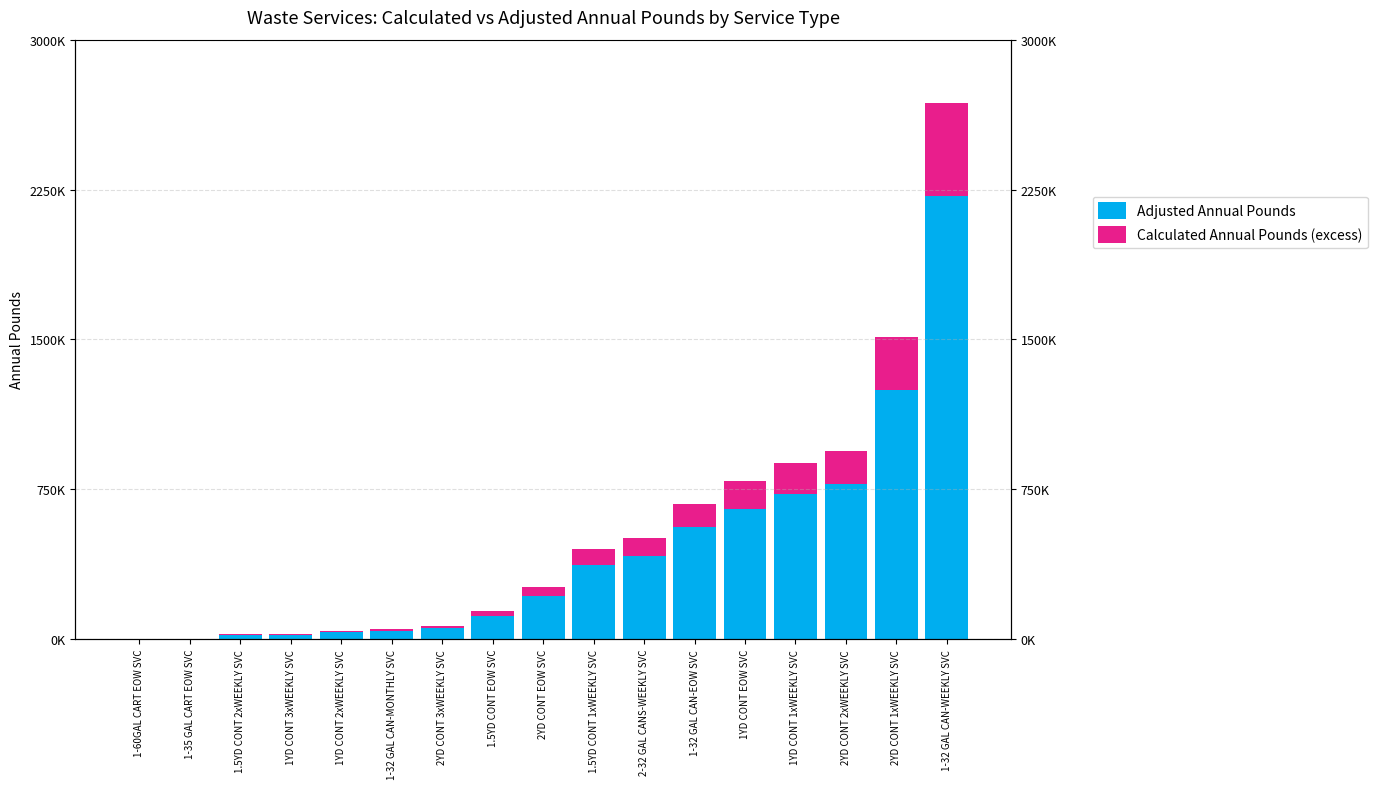

What is the sum of the Calculated Annual Pounds (excess) values at 2YD CONT 2xWEEKLY SVC and 1YD CONT EOW SVC?

301312.4